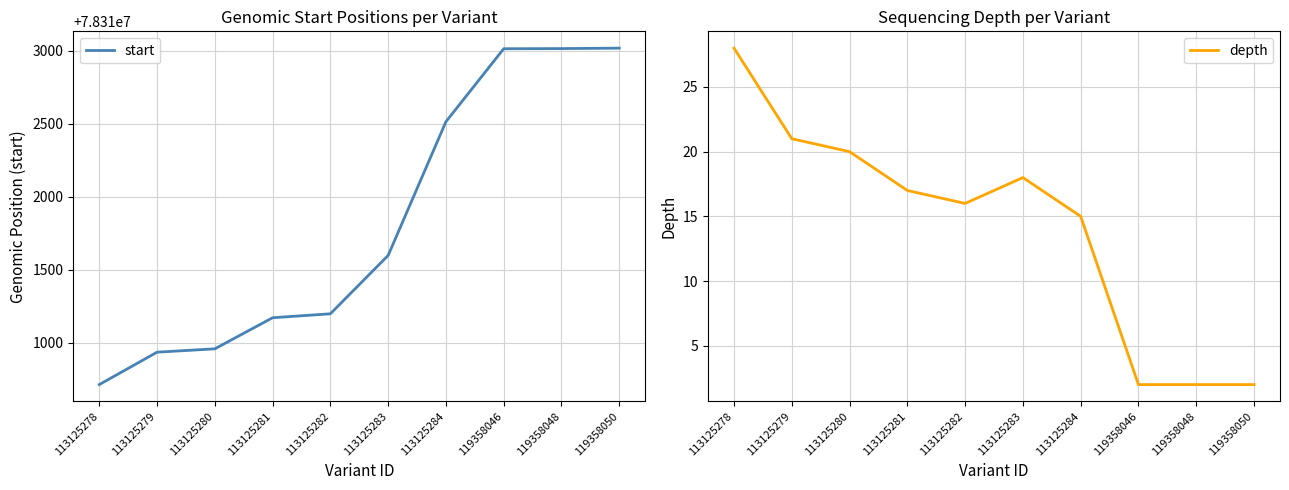

List the series in order of their peak value, highest first.

start, depth